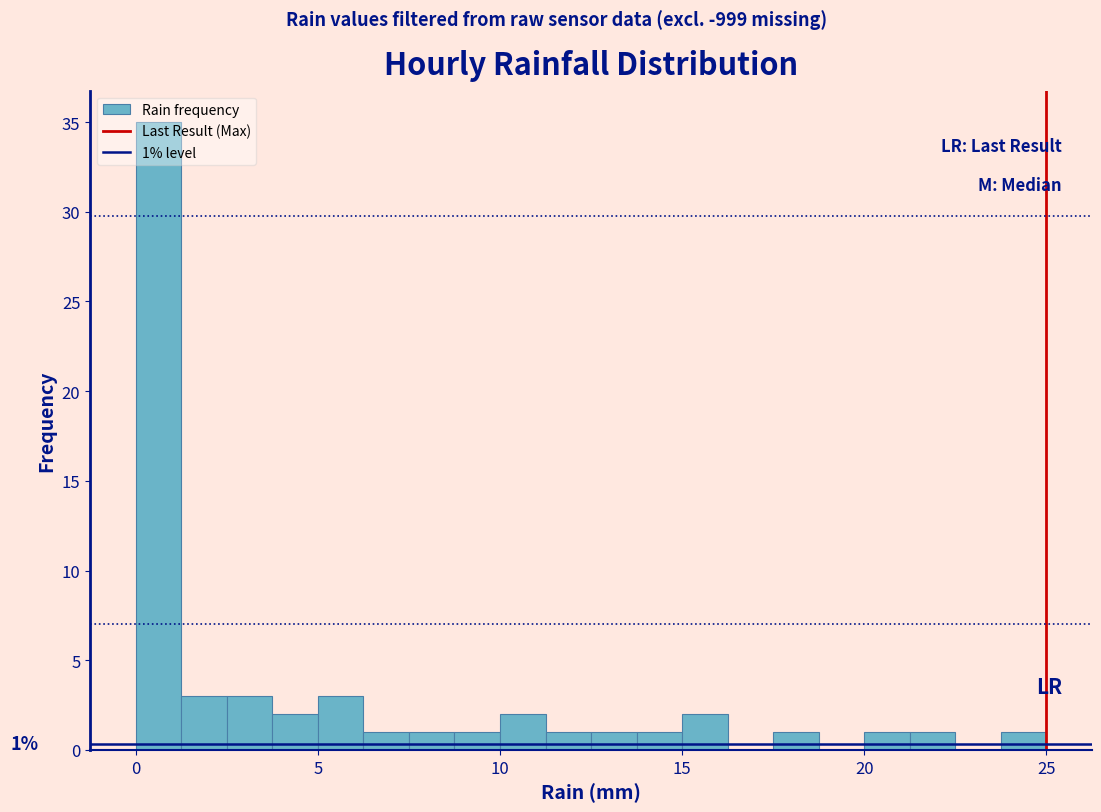

Read against the x-axis, roughly where is the centre of the tallest bar?

0.5